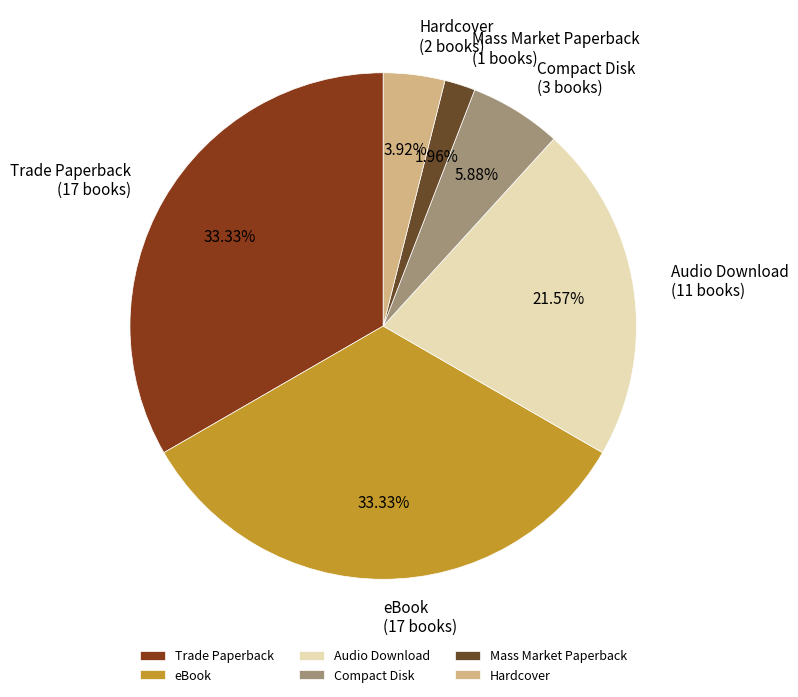

How many slices are in this pie chart?

6